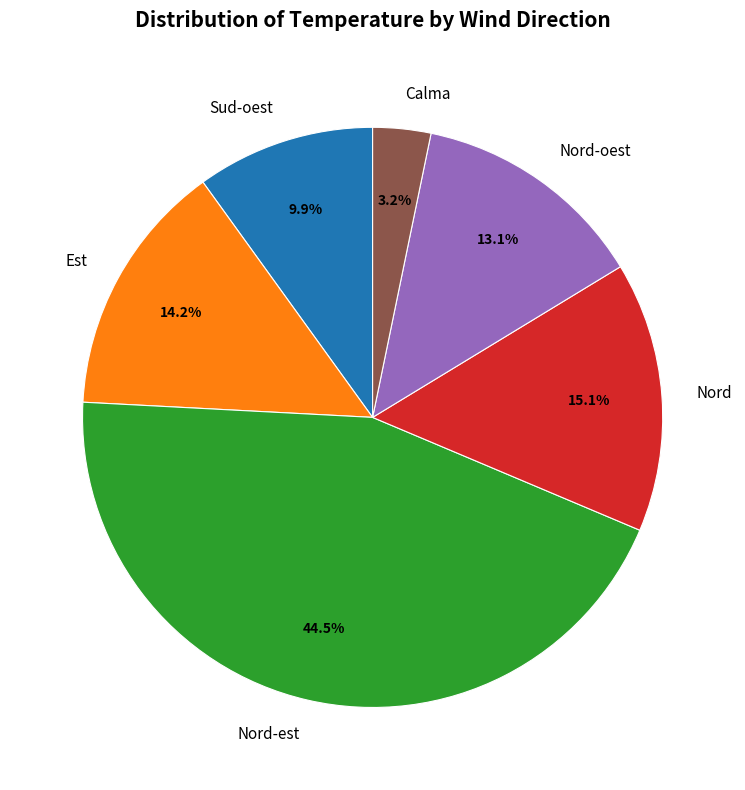

What percentage is NOT represented by Sud-oest?

90.1%